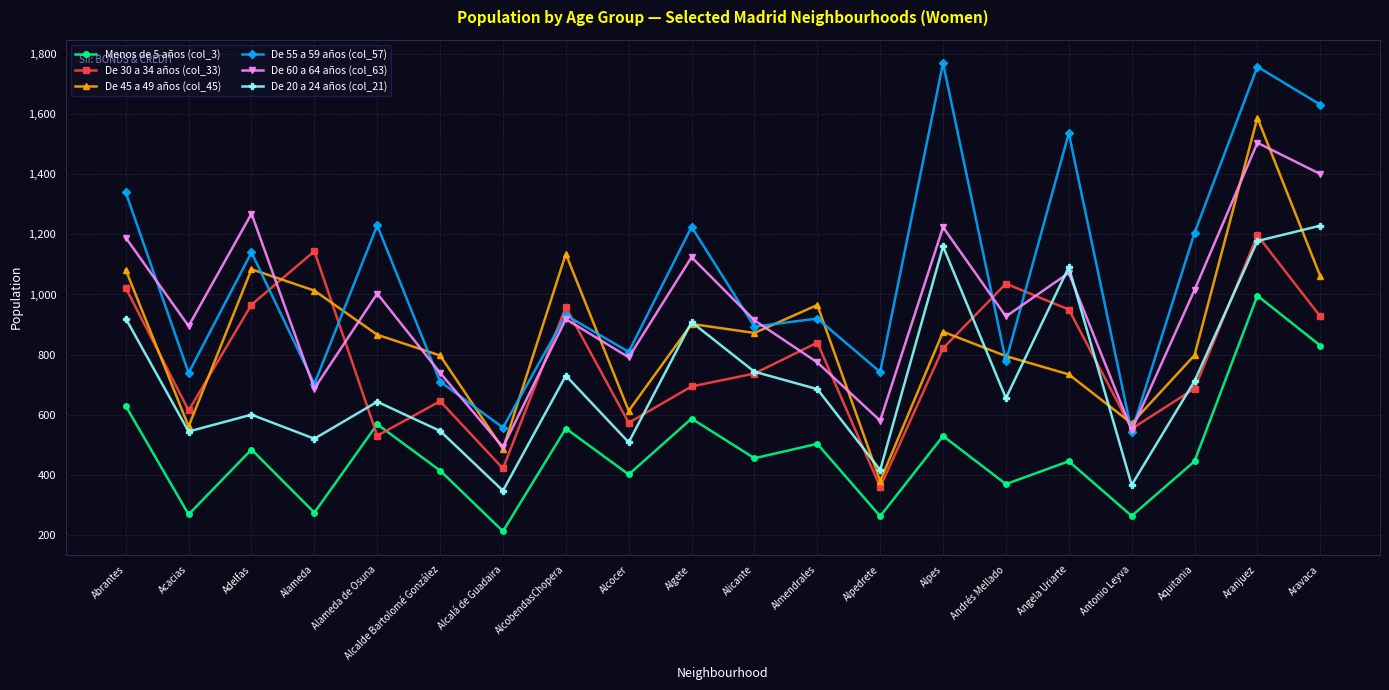

How many interior local valleys does the Menos de 5 años (col_3) series have?

8